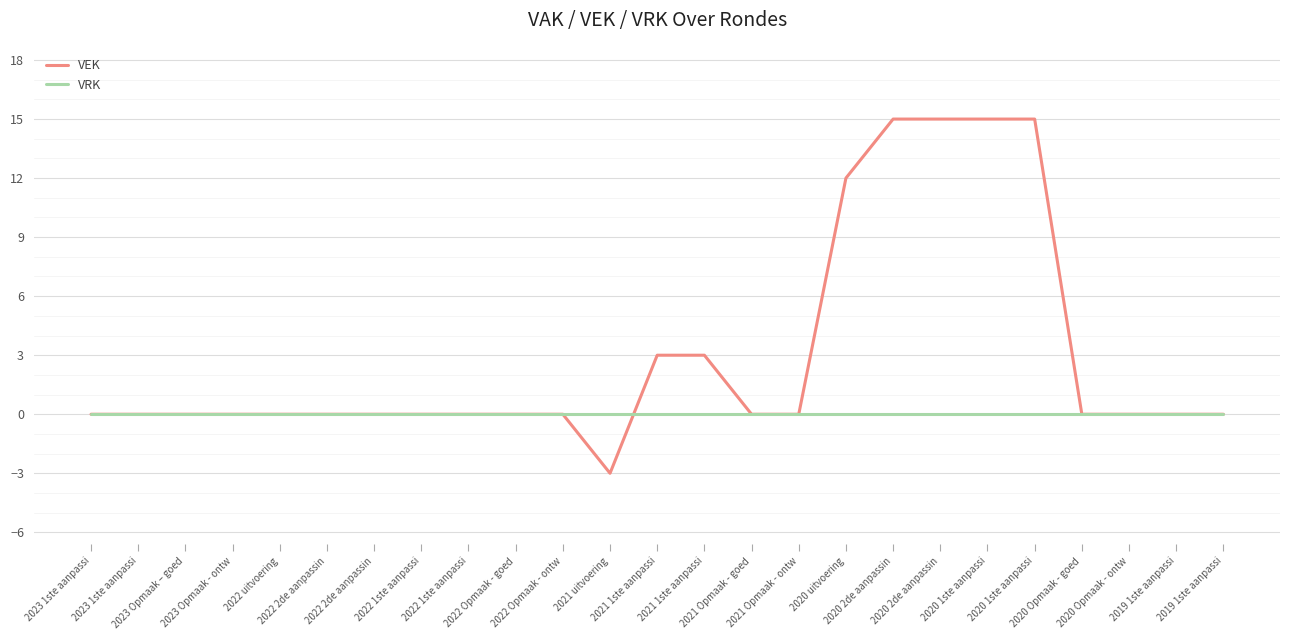

What is the label of the 8th point from the right?

2020 2de aanpassin